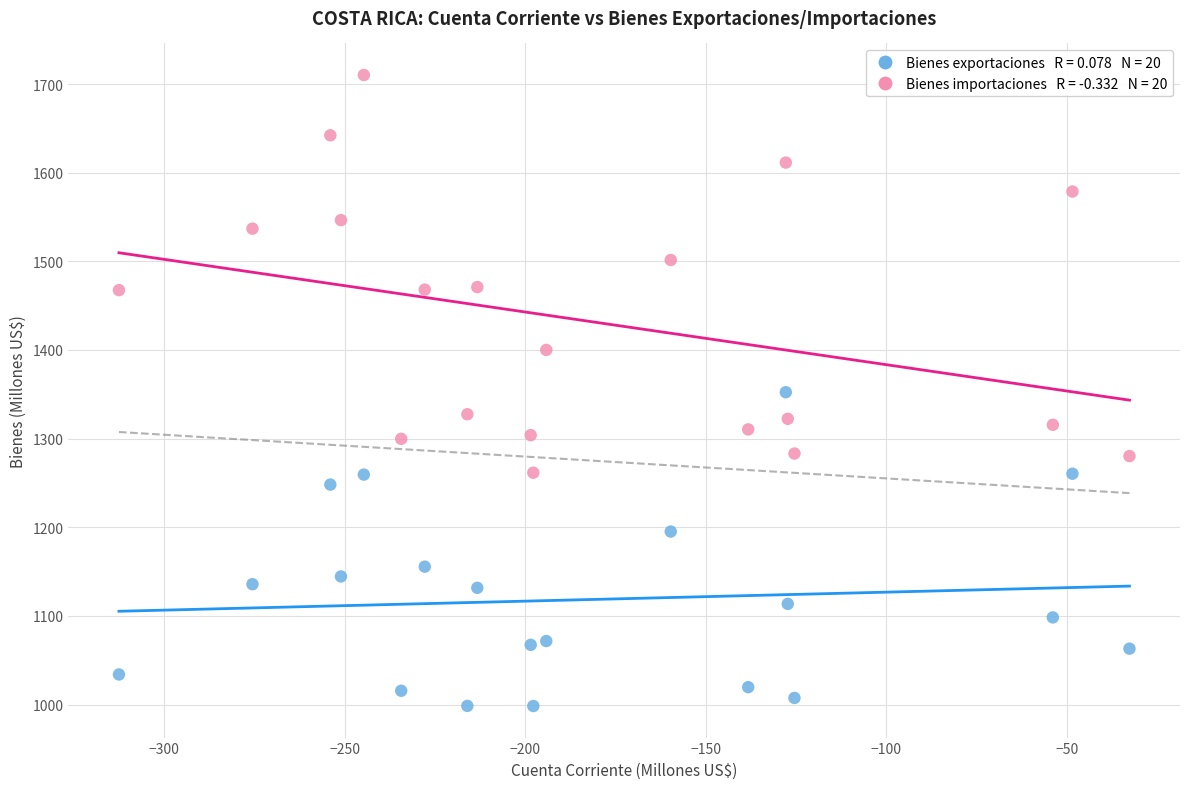

Across all data points, what is the range of X values (max minus min)?

279.9